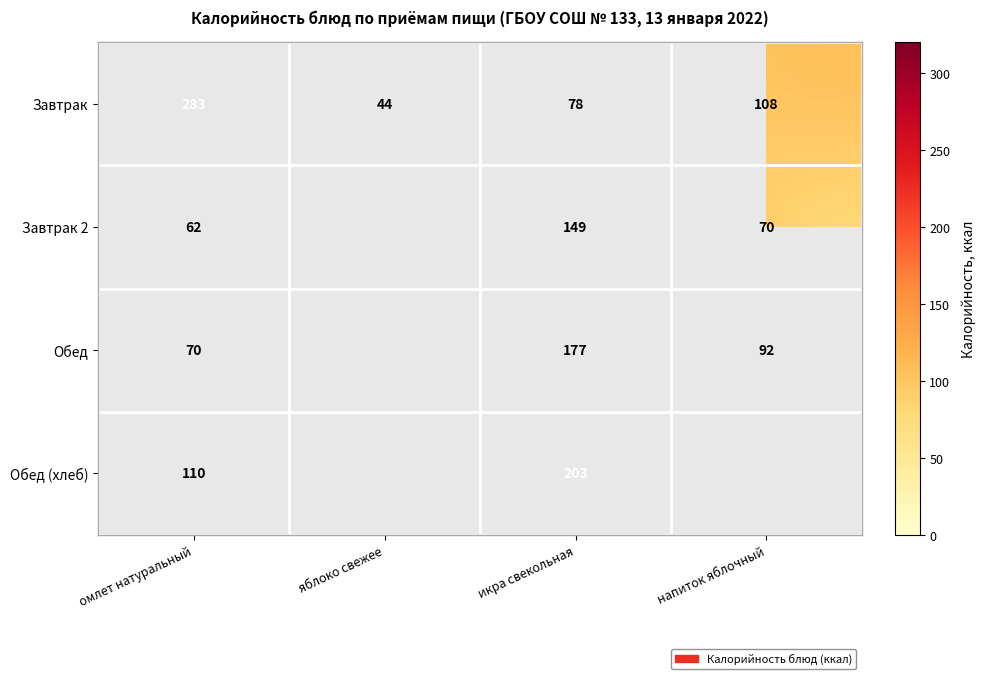

How many Завтрак values are between 78 and 283?

3